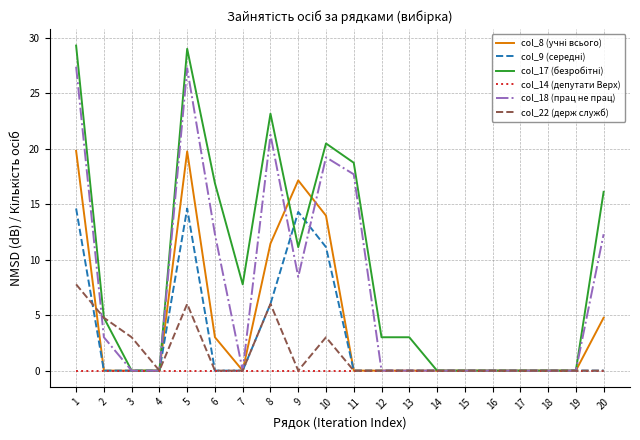

The value of col_22 (держ служб) at 12 is 4.3. True or false?

False